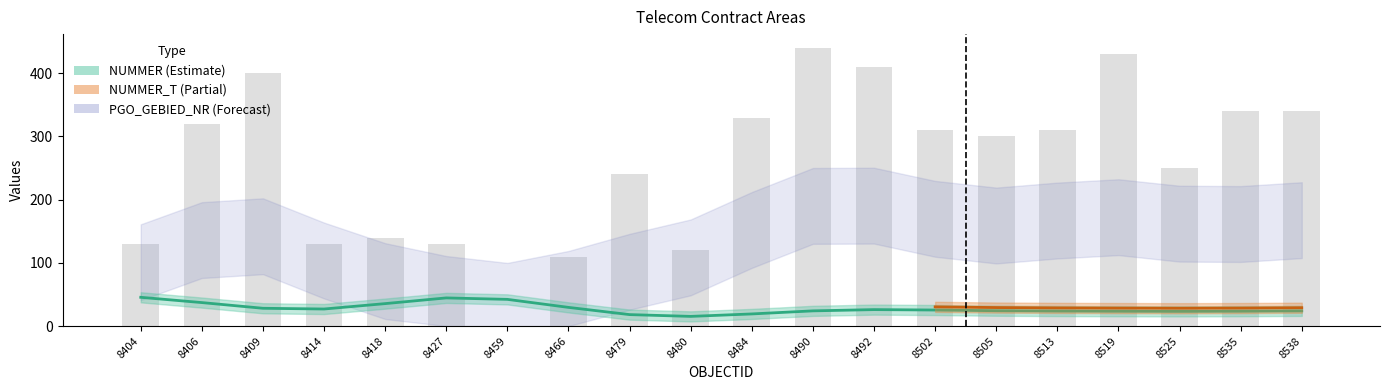

Rank the categories by value from lowest to highest.

8459, 8466, 8480, 8404, 8414, 8427, 8418, 8479, 8525, 8505, 8502, 8513, 8406, 8484, 8535, 8538, 8409, 8492, 8519, 8490